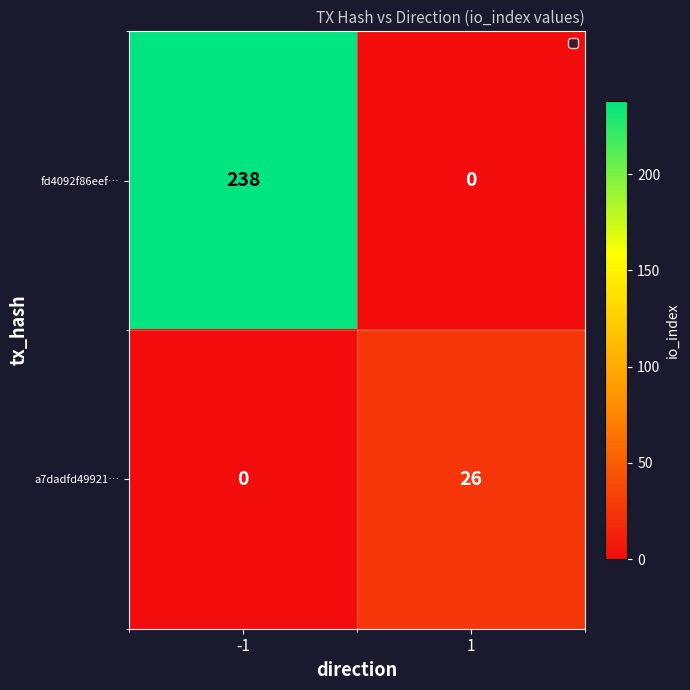

Which series has the widest spread of values?

fd4092f86eef…